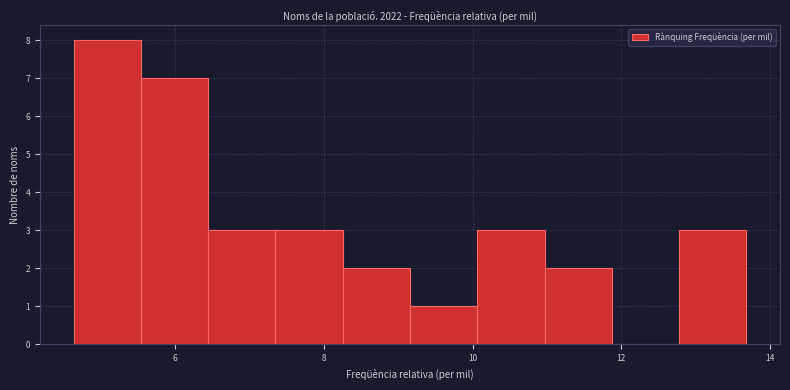

Over which range of the x-axis is the bar tallest?

4.6 to 5.6